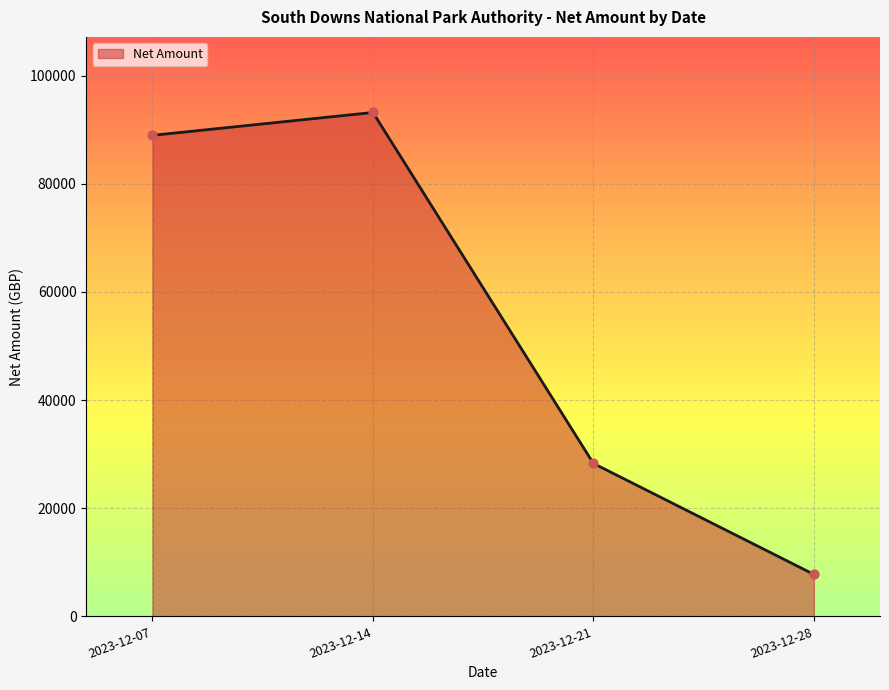

What is the ratio of the value at 2023-12-14 to the value at 2023-12-28?

12.0